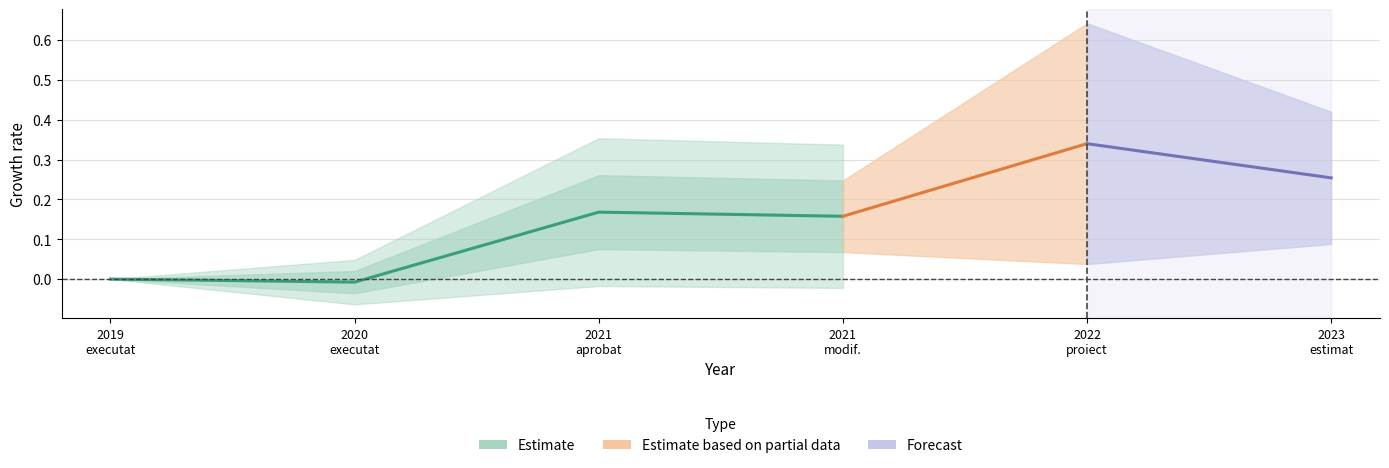

List the labels in order of value, largest first.

2021
aprobat, 2021
modif., 2019
executat, 2020
executat